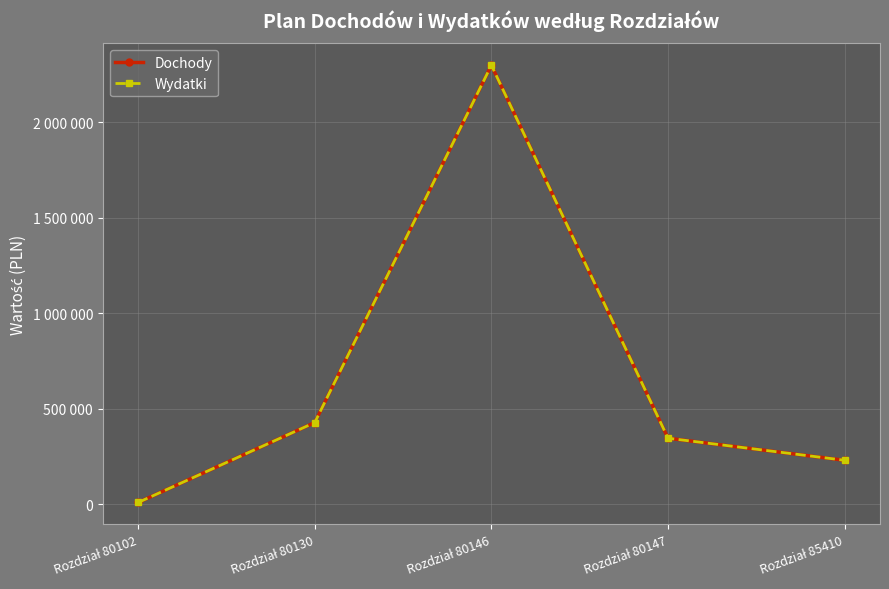

Is it true that Dochody equals 289327 at Rozdział 80130?

False